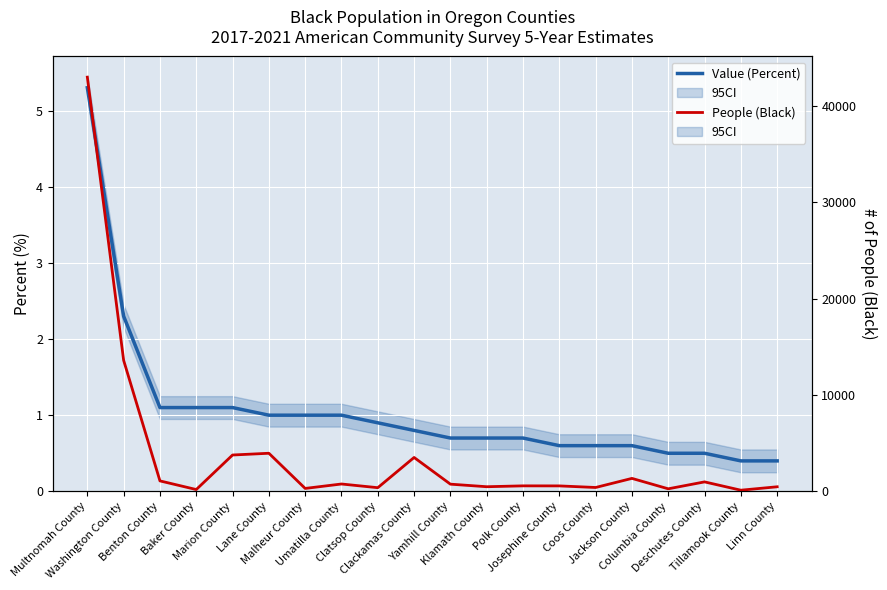

What is the difference between the maximum and minimum values in the People (Black) series?

42889.0